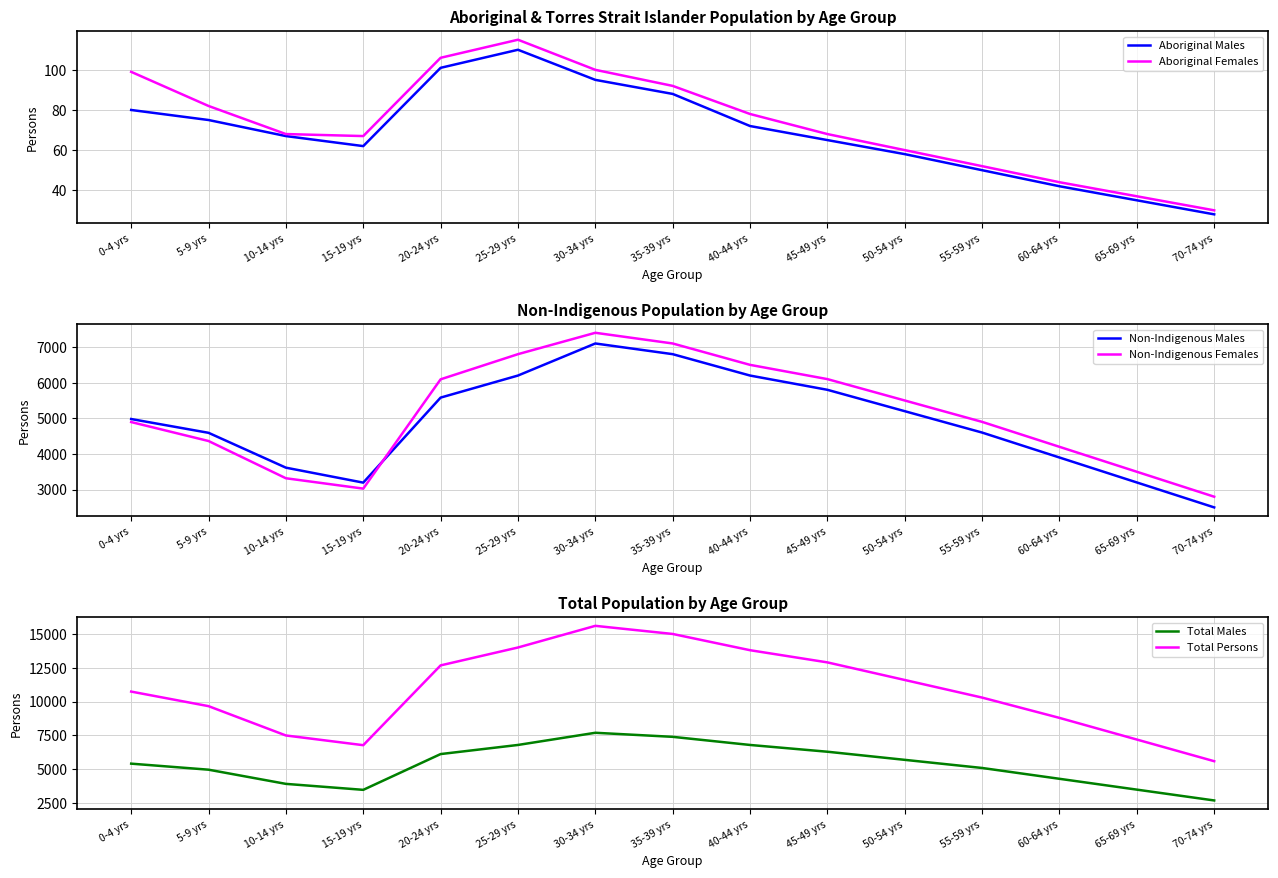

Reading left to right, transcribe all the data shown in this chart.

Aboriginal Males: 0-4 yrs=80	5-9 yrs=75	10-14 yrs=67	15-19 yrs=62	20-24 yrs=101	25-29 yrs=110	30-34 yrs=95	35-39 yrs=88	40-44 yrs=72	45-49 yrs=65	50-54 yrs=58	55-59 yrs=50	60-64 yrs=42	65-69 yrs=35	70-74 yrs=28
Aboriginal Females: 0-4 yrs=99	5-9 yrs=82	10-14 yrs=68	15-19 yrs=67	20-24 yrs=106	25-29 yrs=115	30-34 yrs=100	35-39 yrs=92	40-44 yrs=78	45-49 yrs=68	50-54 yrs=60	55-59 yrs=52	60-64 yrs=44	65-69 yrs=37	70-74 yrs=30
Non-Indigenous Males: 0-4 yrs=4980	5-9 yrs=4593	10-14 yrs=3615	15-19 yrs=3195	20-24 yrs=5581	25-29 yrs=6200	30-34 yrs=7100	35-39 yrs=6800	40-44 yrs=6200	45-49 yrs=5800	50-54 yrs=5200	55-59 yrs=4600	60-64 yrs=3900	65-69 yrs=3200	70-74 yrs=2500
Non-Indigenous Females: 0-4 yrs=4895	5-9 yrs=4363	10-14 yrs=3318	15-19 yrs=3027	20-24 yrs=6094	25-29 yrs=6800	30-34 yrs=7400	35-39 yrs=7100	40-44 yrs=6500	45-49 yrs=6100	50-54 yrs=5500	55-59 yrs=4900	60-64 yrs=4200	65-69 yrs=3500	70-74 yrs=2800
Total Males: 0-4 yrs=5419	5-9 yrs=4973	10-14 yrs=3925	15-19 yrs=3484	20-24 yrs=6127	25-29 yrs=6800	30-34 yrs=7700	35-39 yrs=7400	40-44 yrs=6800	45-49 yrs=6300	50-54 yrs=5700	55-59 yrs=5100	60-64 yrs=4300	65-69 yrs=3500	70-74 yrs=2700
Total Persons: 0-4 yrs=10743	5-9 yrs=9667	10-14 yrs=7501	15-19 yrs=6783	20-24 yrs=12678	25-29 yrs=14000	30-34 yrs=15600	35-39 yrs=15000	40-44 yrs=13800	45-49 yrs=12900	50-54 yrs=11600	55-59 yrs=10300	60-64 yrs=8800	65-69 yrs=7200	70-74 yrs=5600